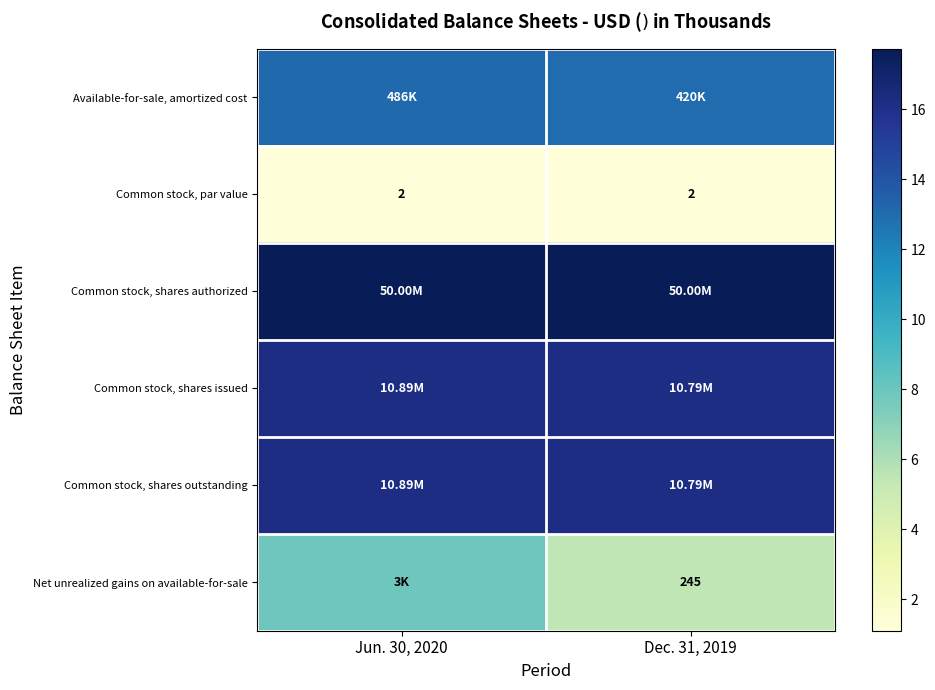

Which series has the largest total across all categories?

row_2